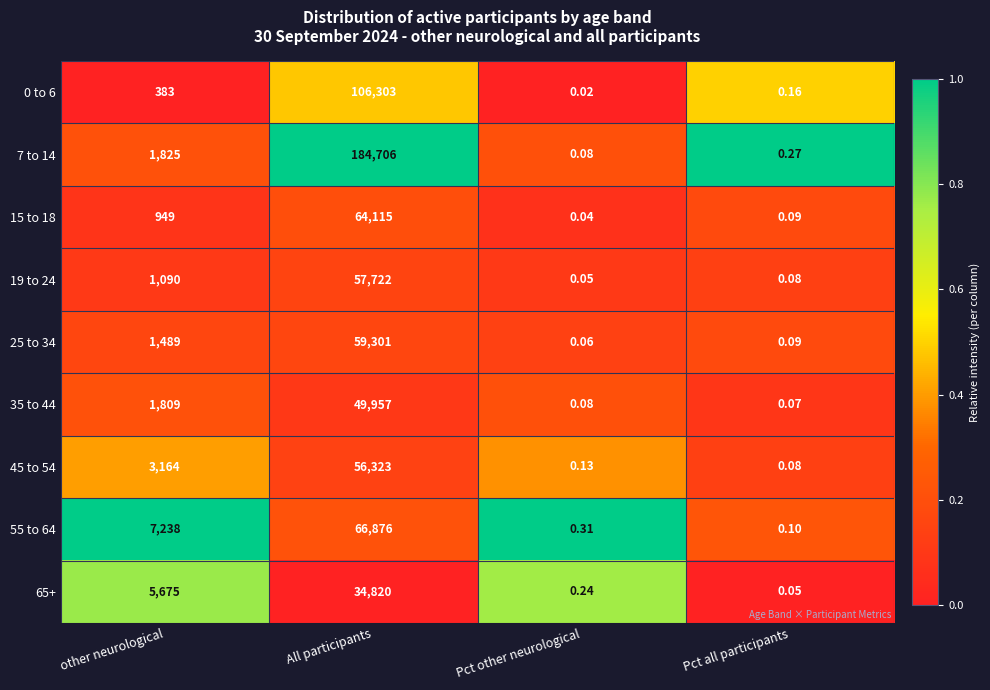

Is the value of 65+ at Pct other neurological greater than the value of 19 to 24 at Pct all participants?

Yes